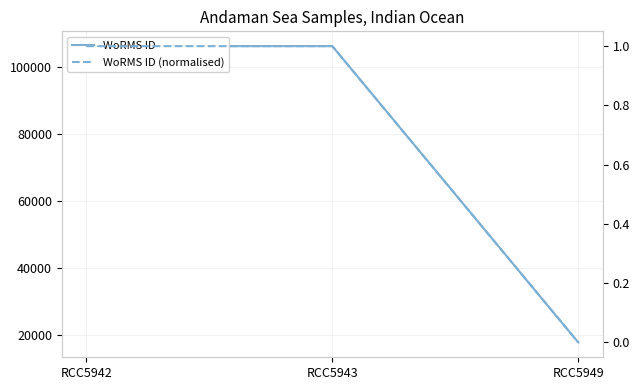

How many values in WoRMS ID (normalised) are above zero?

2